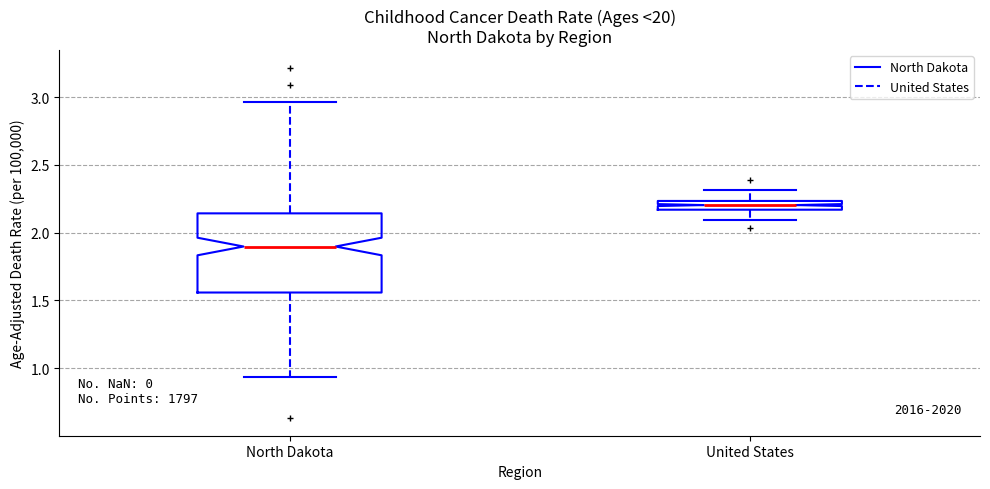

Which box's median line is the lowest?

North Dakota